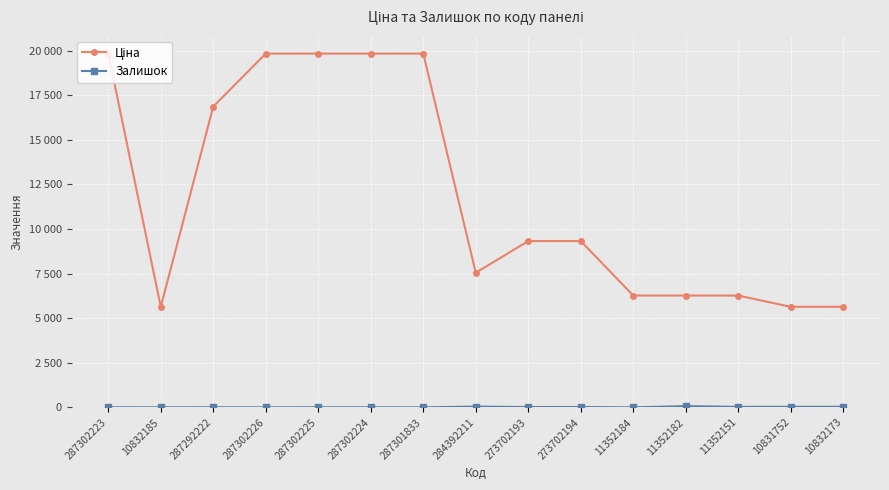

What is the average value of the Ціна series?

11861.0